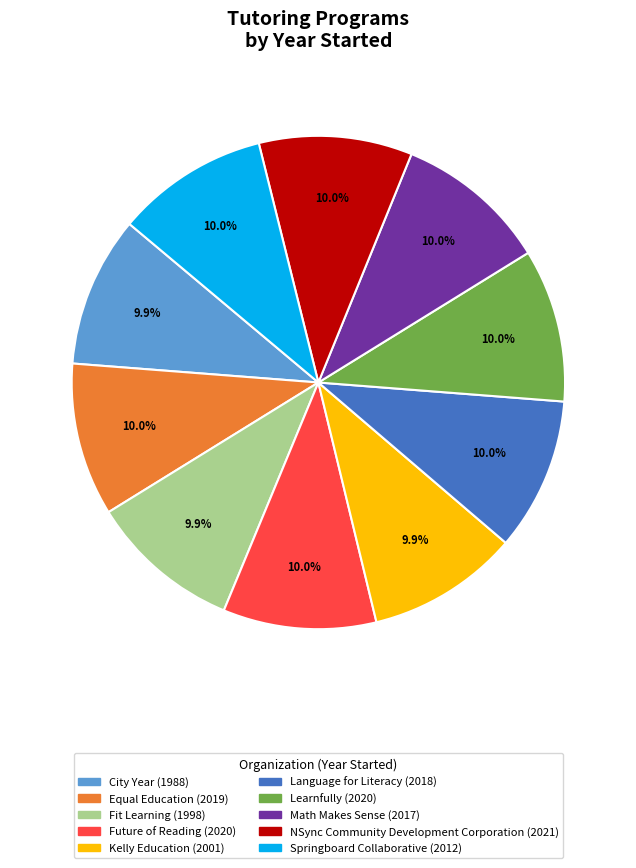

How many slices are in this pie chart?

10